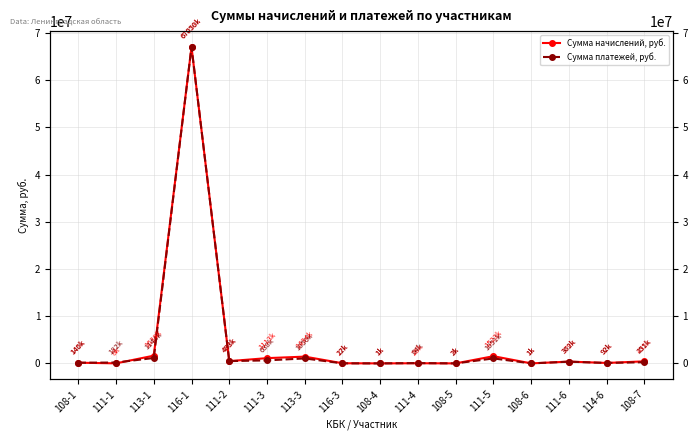

Between 108-4 and 108-5, which is larger?

108-5